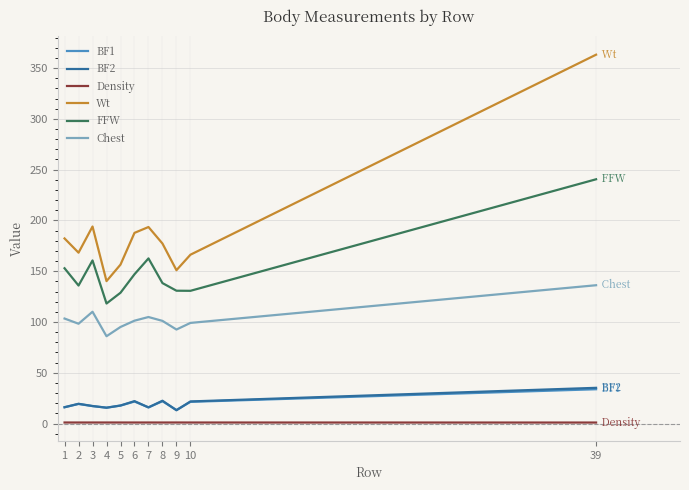

The value of BF1 at 39 is 33.8. True or false?

True